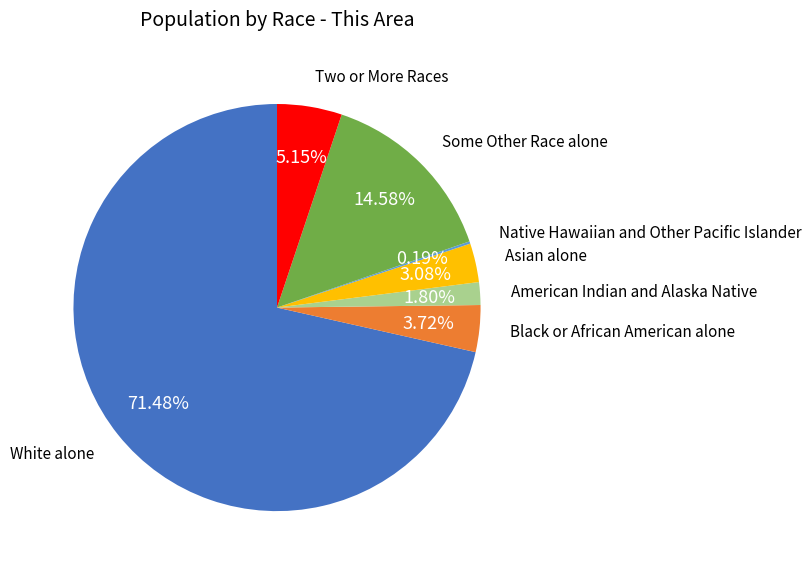

Is there a majority slice in this chart?

Yes